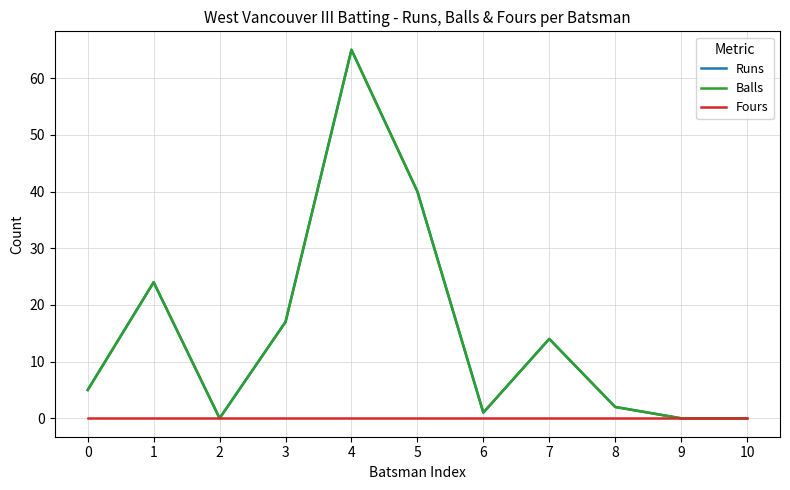

Which label corresponds to the smallest value in the chart?

2